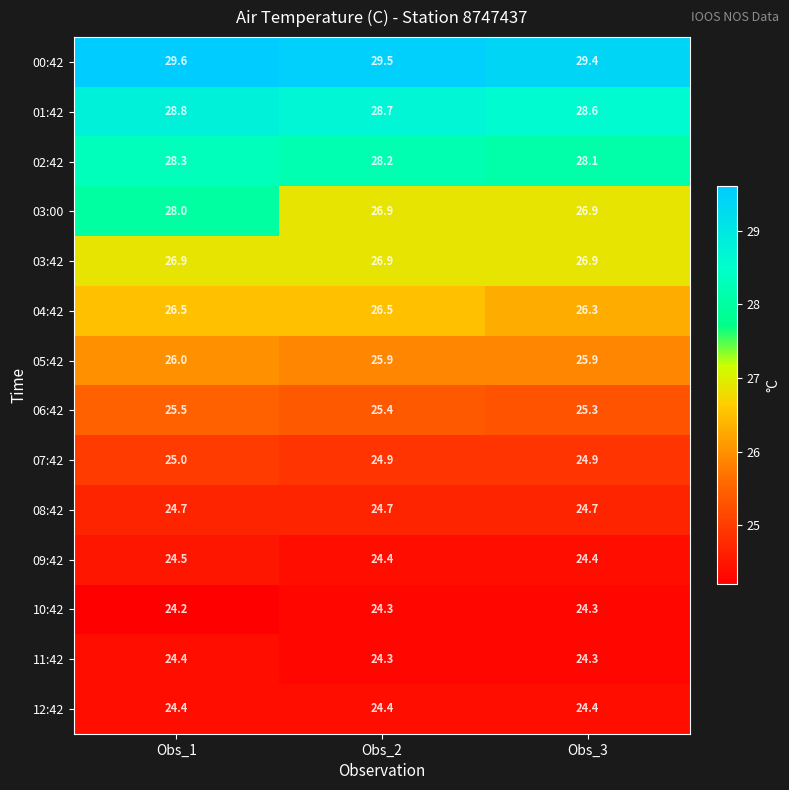

What is the spread (max minus min) of values at Obs_3?

5.1